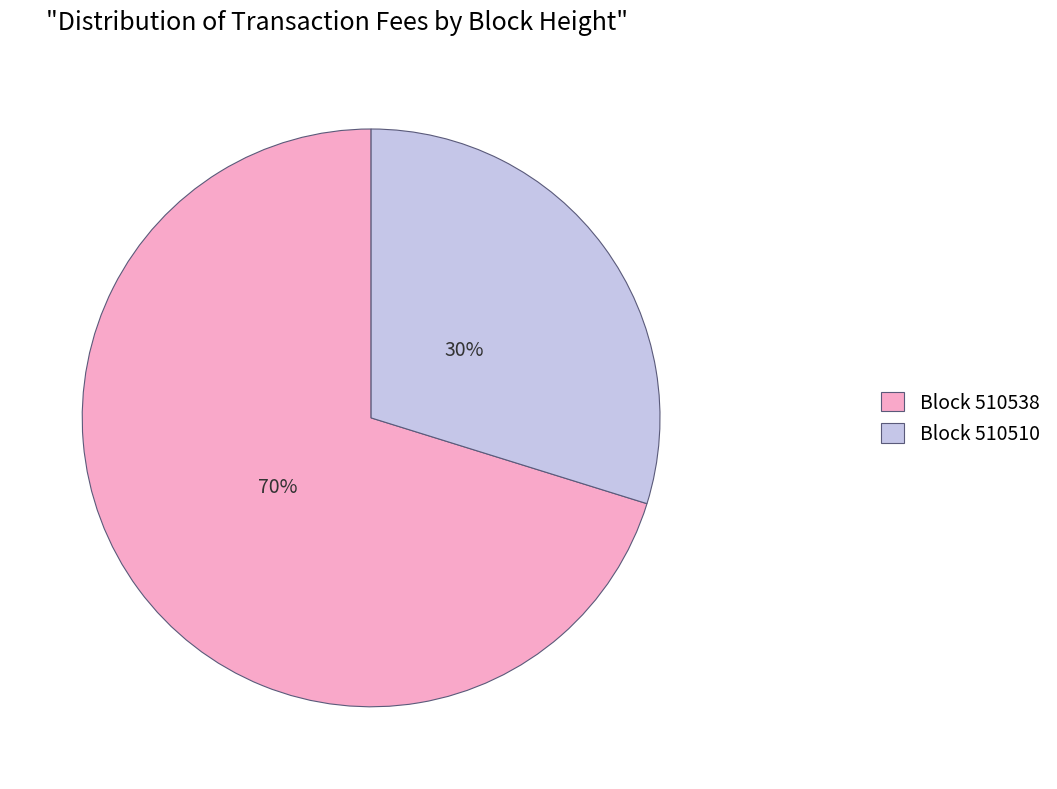

Count the number of slices in the pie.

2